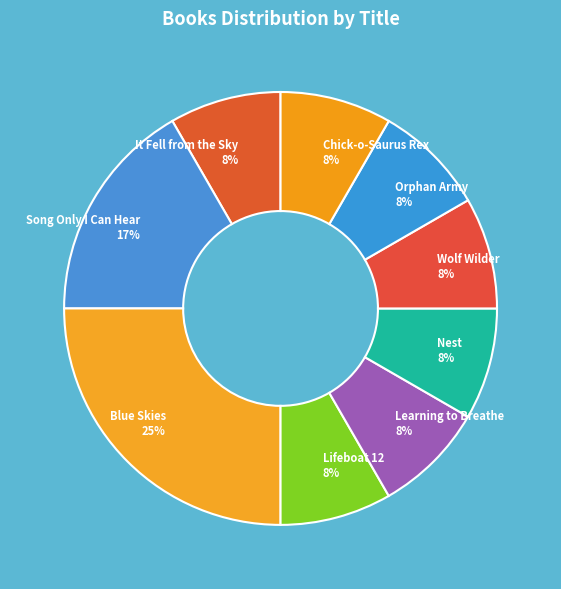

Count the number of slices in the pie.

9